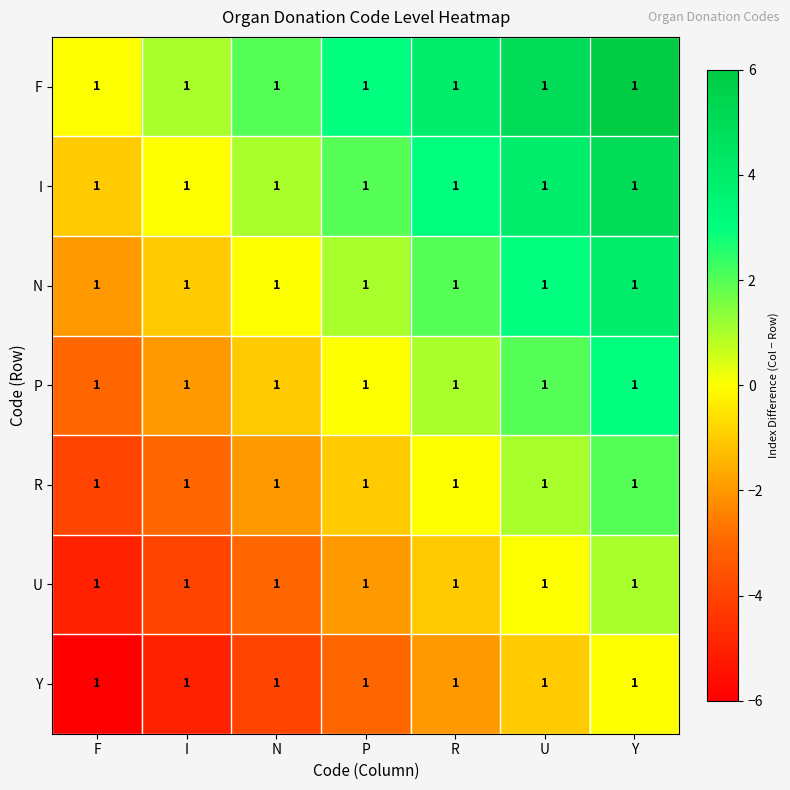

Count the number of data series in this chart.

7